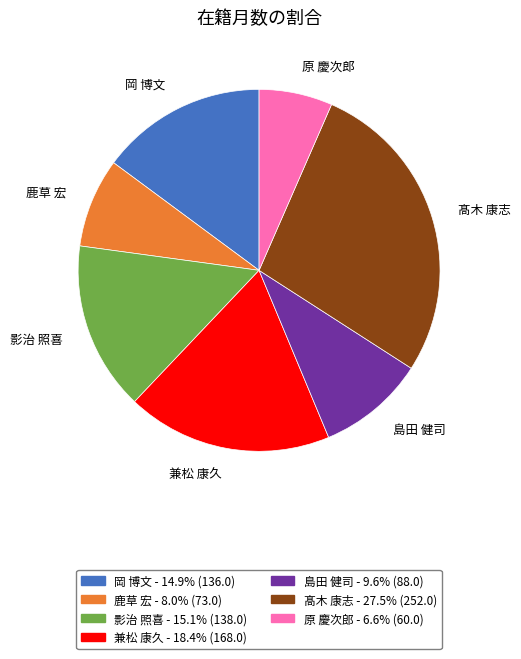

Is there a majority slice in this chart?

No